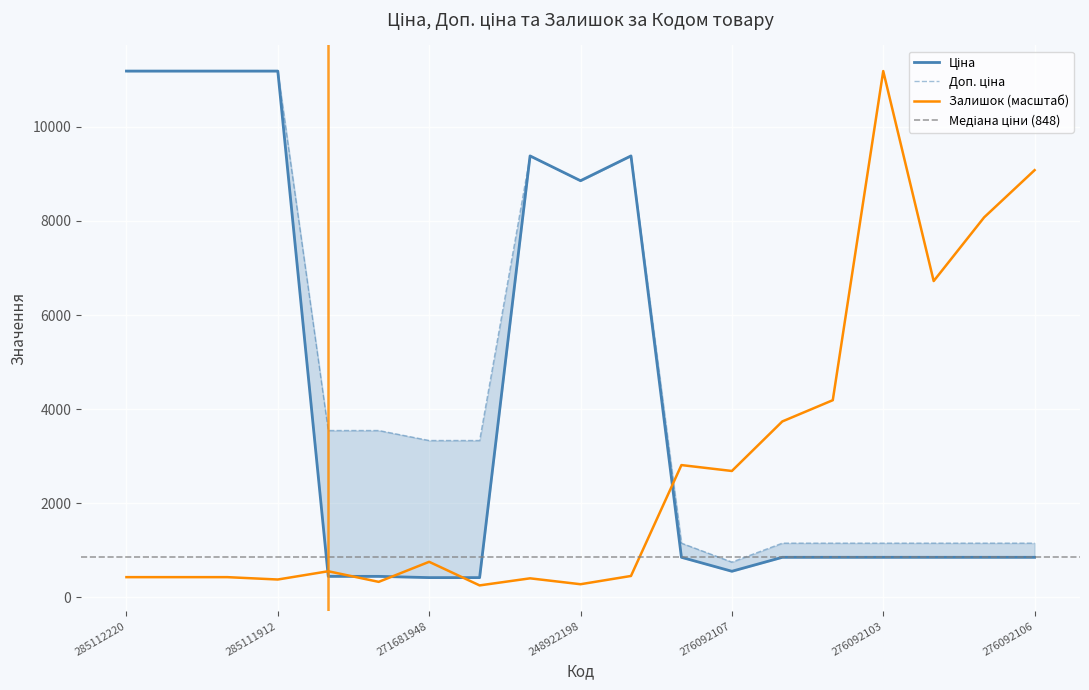

Where is the first local maximum for Доп. ціна?

273702193